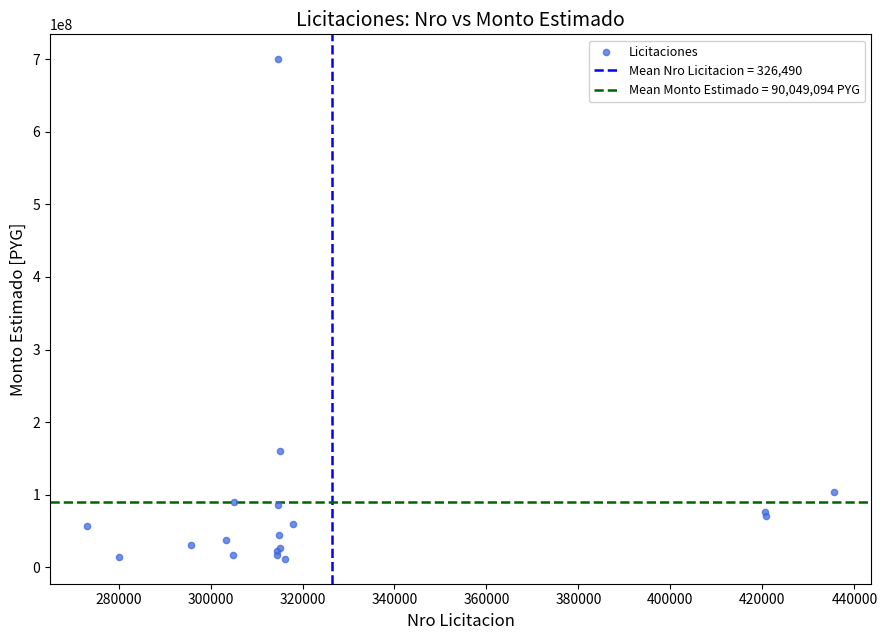

What Y value in the scatter plot is closest to 355800000?

160000000